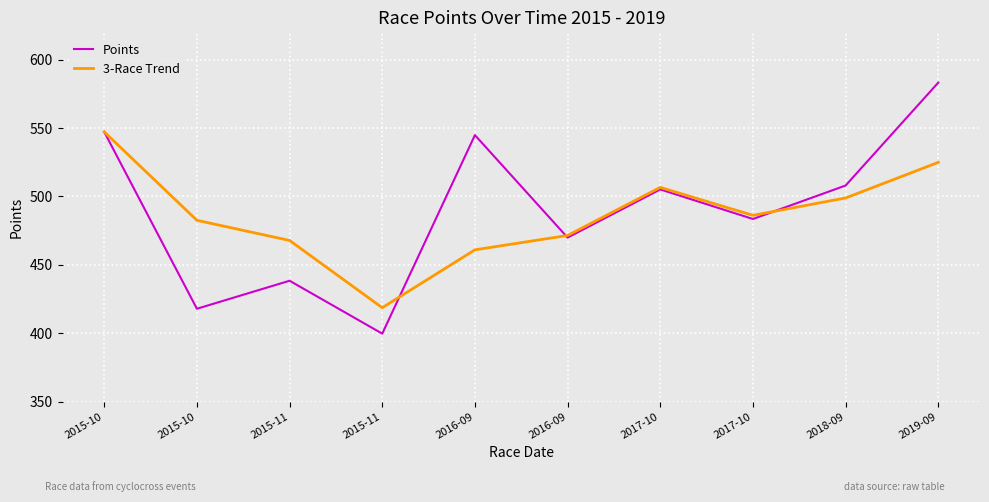

What is the average value of the 3-Race Trend series?

486.5